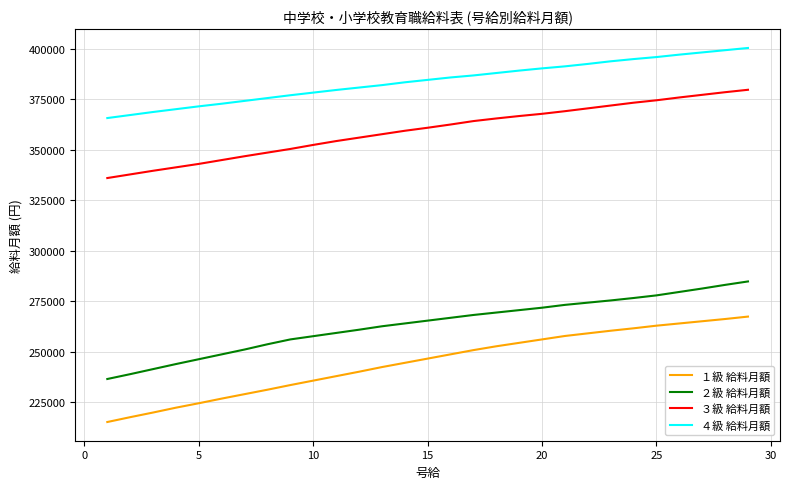

Reading left to right, extract all data points from this chart.

１級 給料月額: 215100	217500	219800	222200	224400	226700	228900	231100	233400	235600	237800	240000	242300	244400	246500	248600	250700	252600	254300	256000	257700	259000	260300	261500	262800	263900	265000	266100	267300
２級 給料月額: 236400	238800	241300	243800	246200	248600	251000	253600	256000	257600	259200	260800	262500	263900	265300	266700	268100	269300	270500	271700	273100	274200	275300	276500	277800	279500	281200	283000	284700
３級 給料月額: 335900	337700	339500	341200	342900	344800	346700	348500	350300	352300	354200	355900	357600	359300	360800	362400	364100	365400	366600	367700	369000	370400	371800	373200	374400	375800	377100	378400	379600
４級 給料月額: 365600	367100	368600	370000	371400	372700	374100	375500	376900	378200	379500	380700	381900	383300	384500	385700	386700	387900	389100	390200	391200	392400	393700	394800	395800	397000	398100	399200	400300